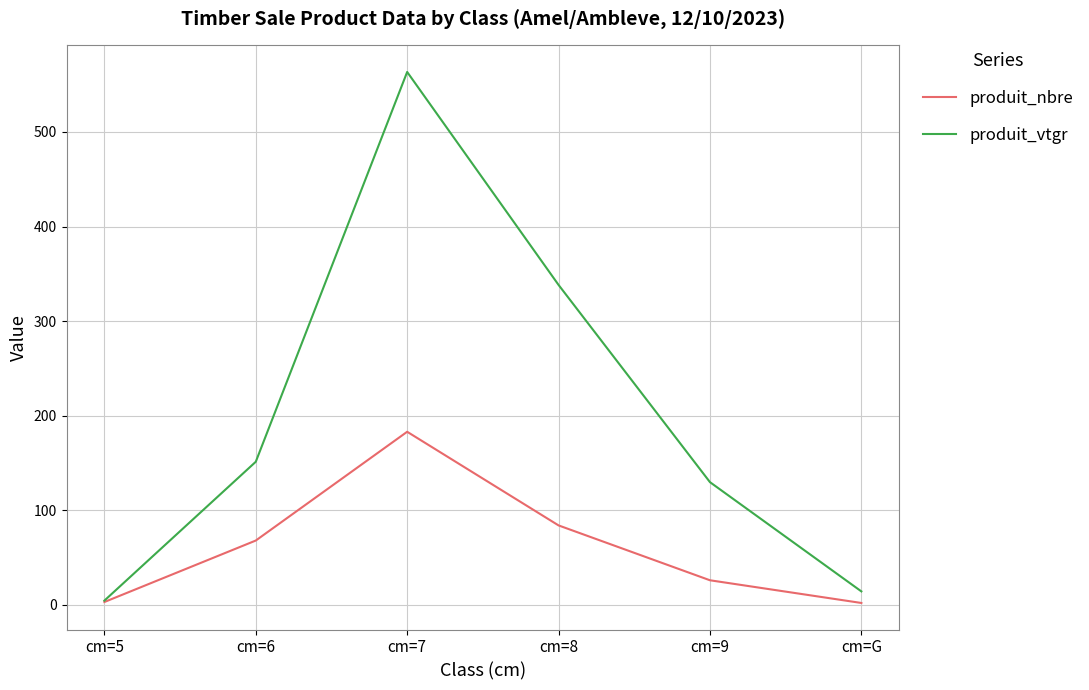

What is the total value across all series at cm=6?

219.3